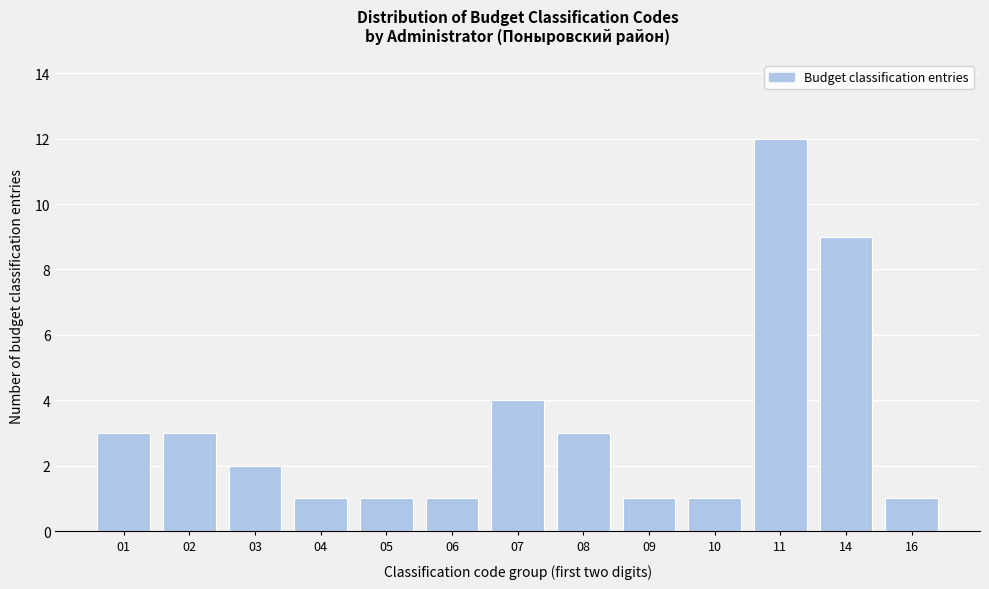

Reading left to right, list all the values displayed in this chart.

3	3	2	1	1	1	4	3	1	1	12	9	1